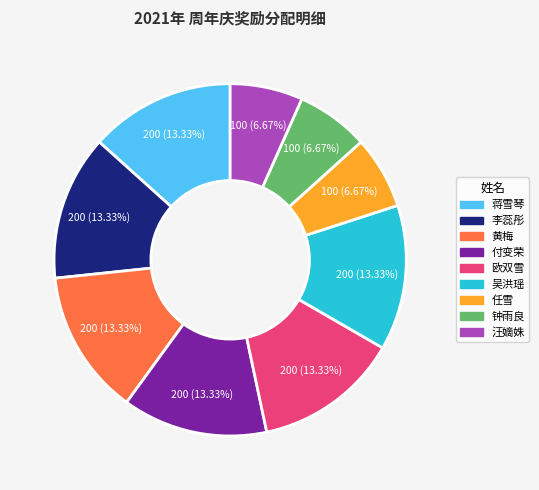

Does 李蕊彤 represent more than half of the total?

No